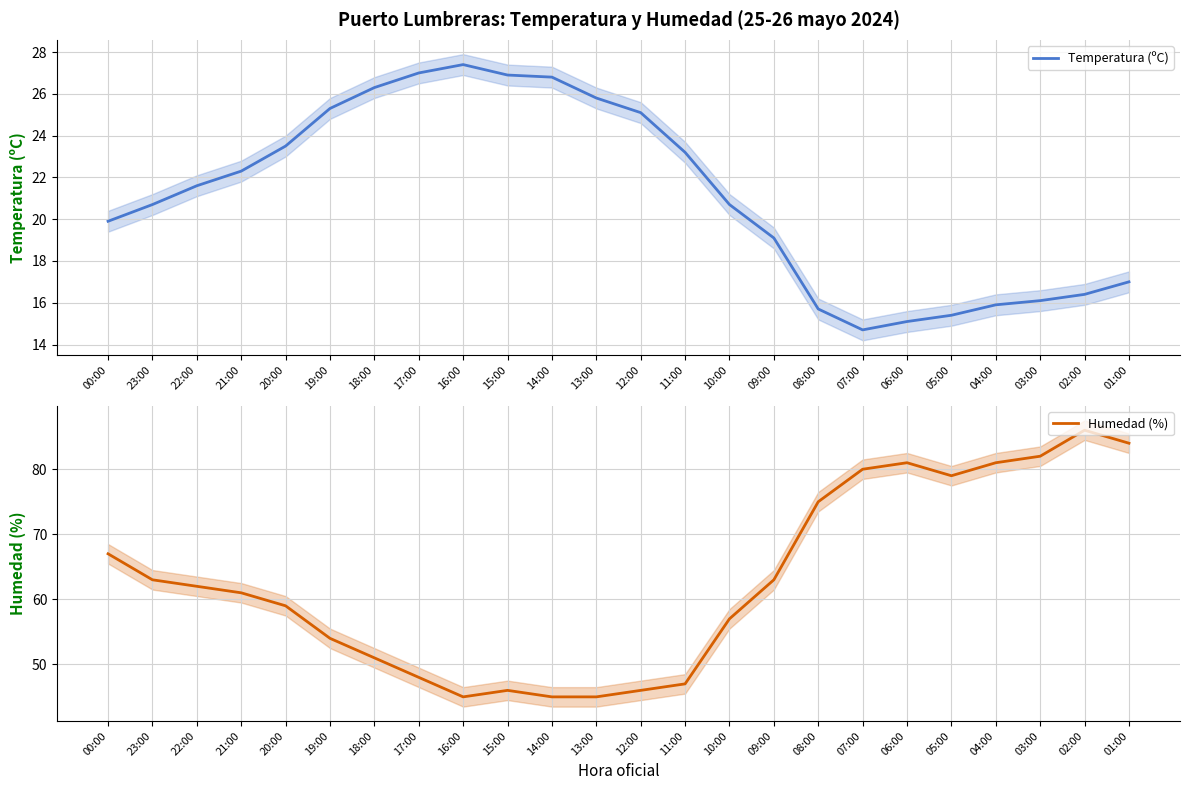

How many distinct data groups are displayed?

2